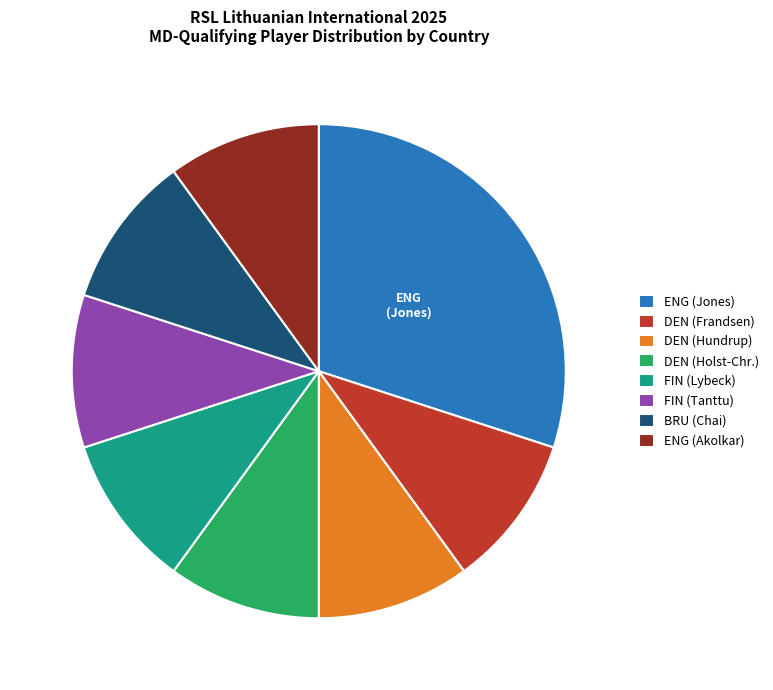

Is it true that ENG (Jones) is 30% of the pie?

True